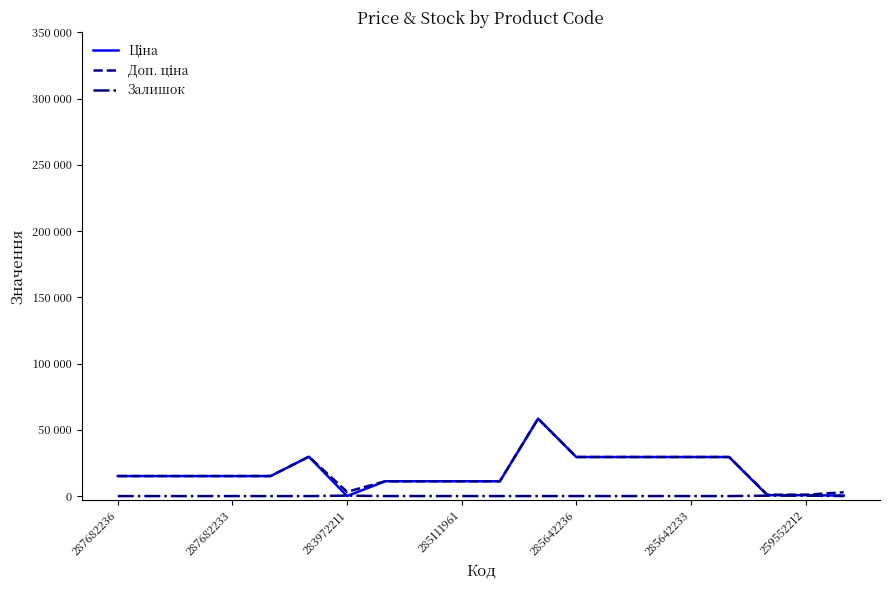

Is this an area chart (filled region under the line)?

No